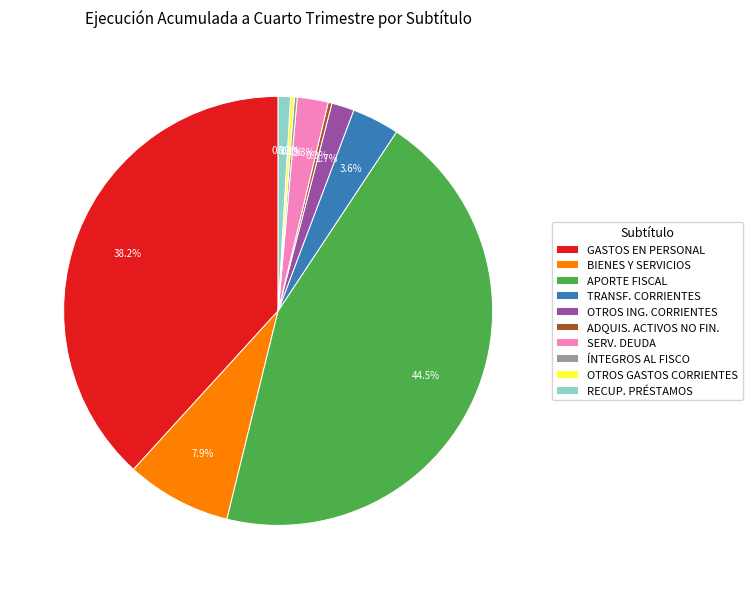

Is there any slice that represents more than half of the pie?

No